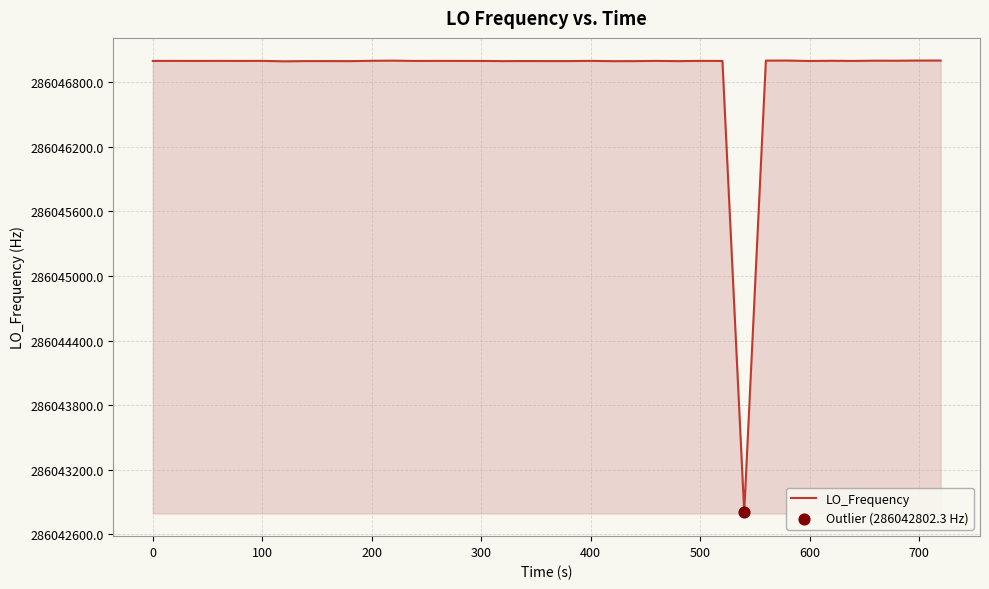

What is the difference between the maximum and minimum values?

4200.0